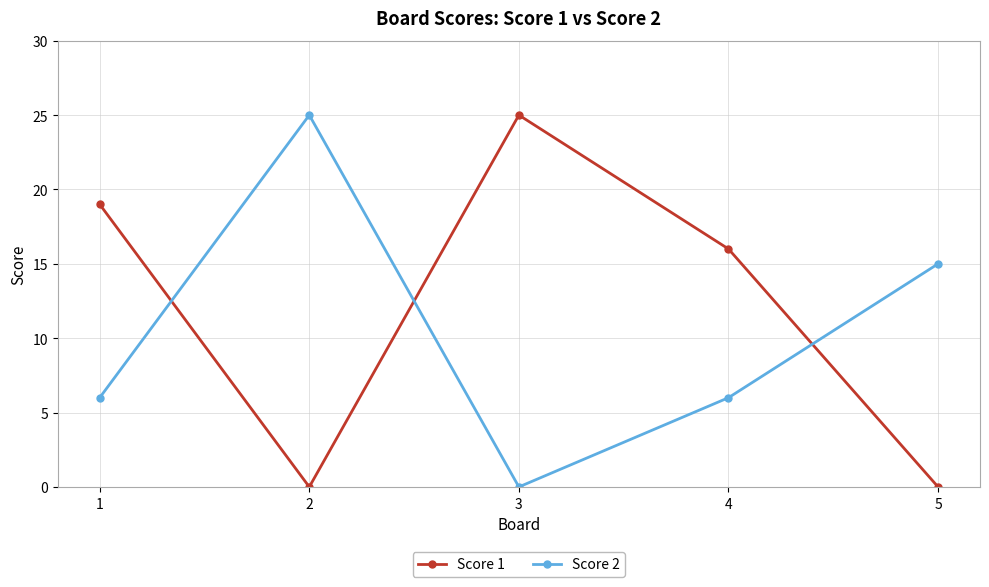

How many intersections are there between Score 2 and Score 1?

3